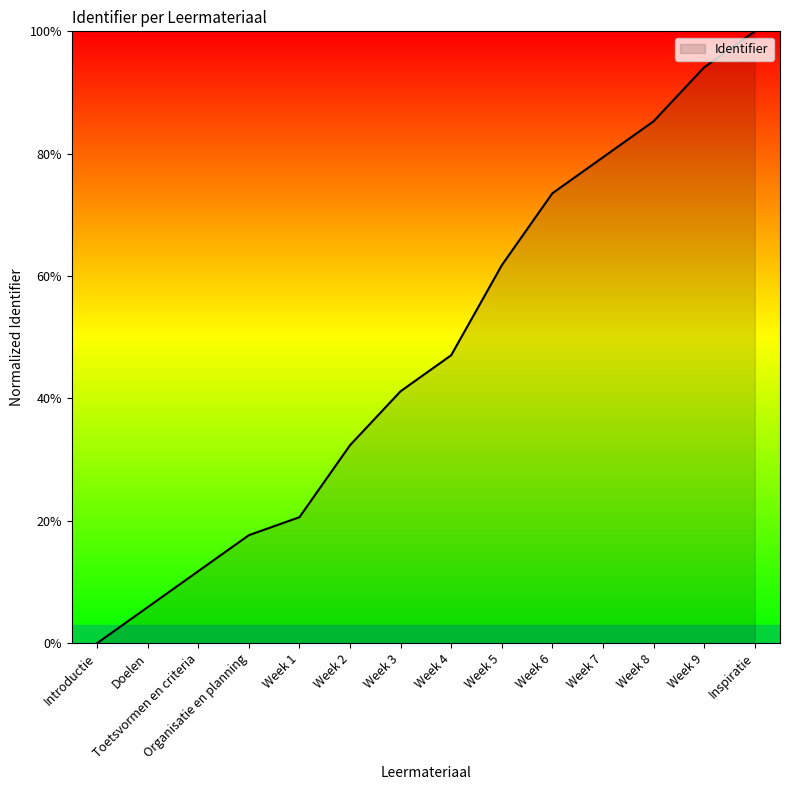

What is the change in value from Doelen to Week 1?

+14.7